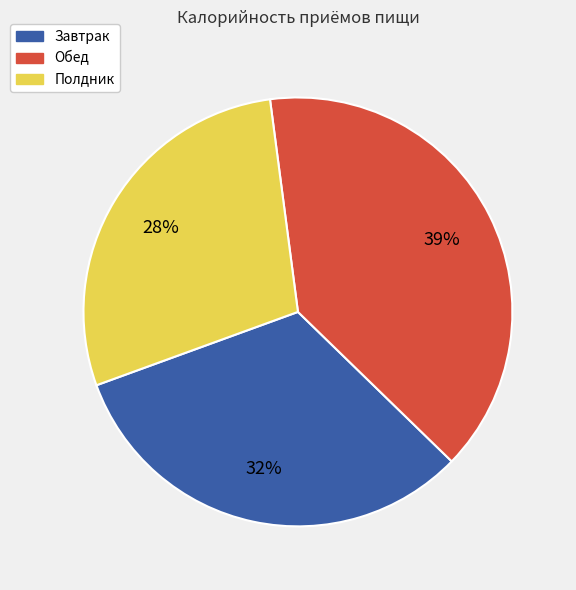

Which slice is the largest?

Обед